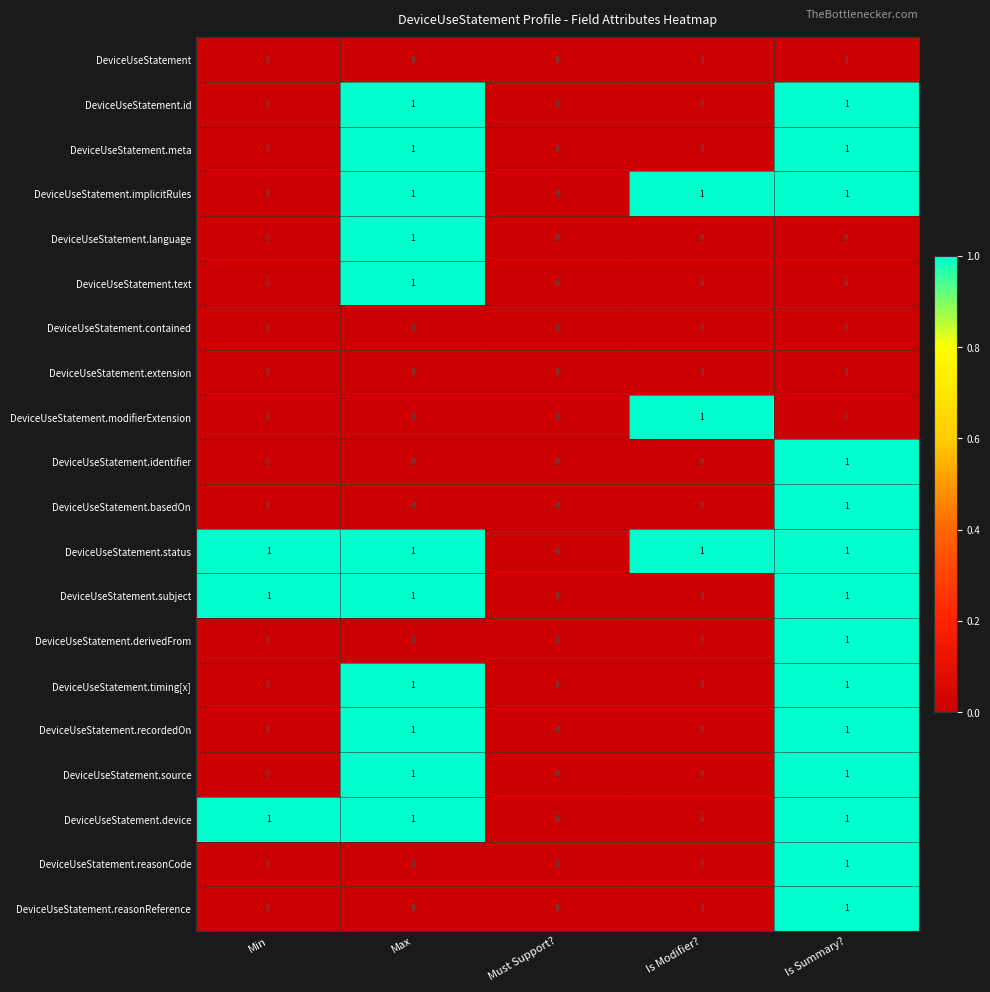

Is it true that DeviceUseStatement.language equals 0 at Is Modifier??

True